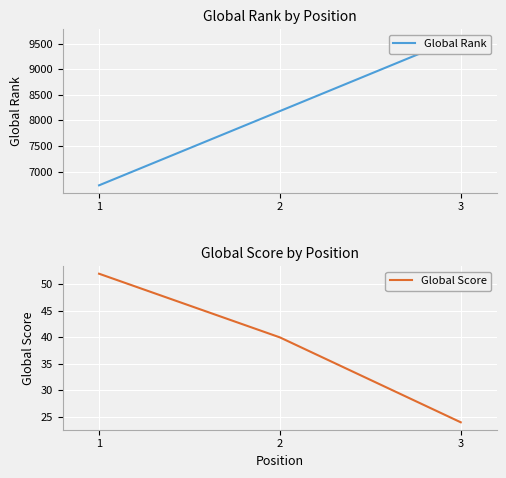

Count the number of categories in the chart.

3